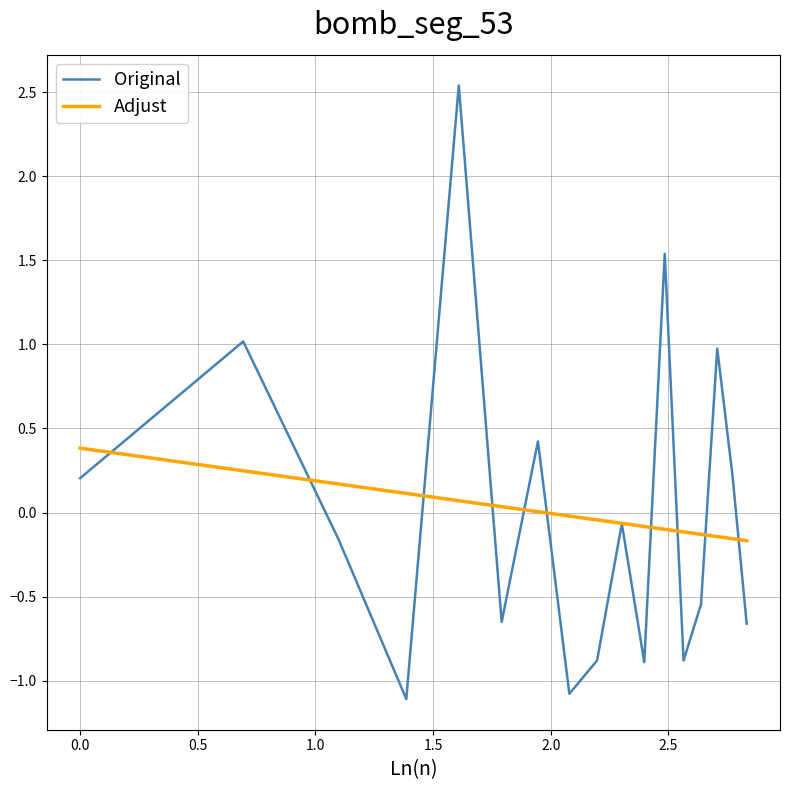

At how many categories does at least one series exceed 0?

10